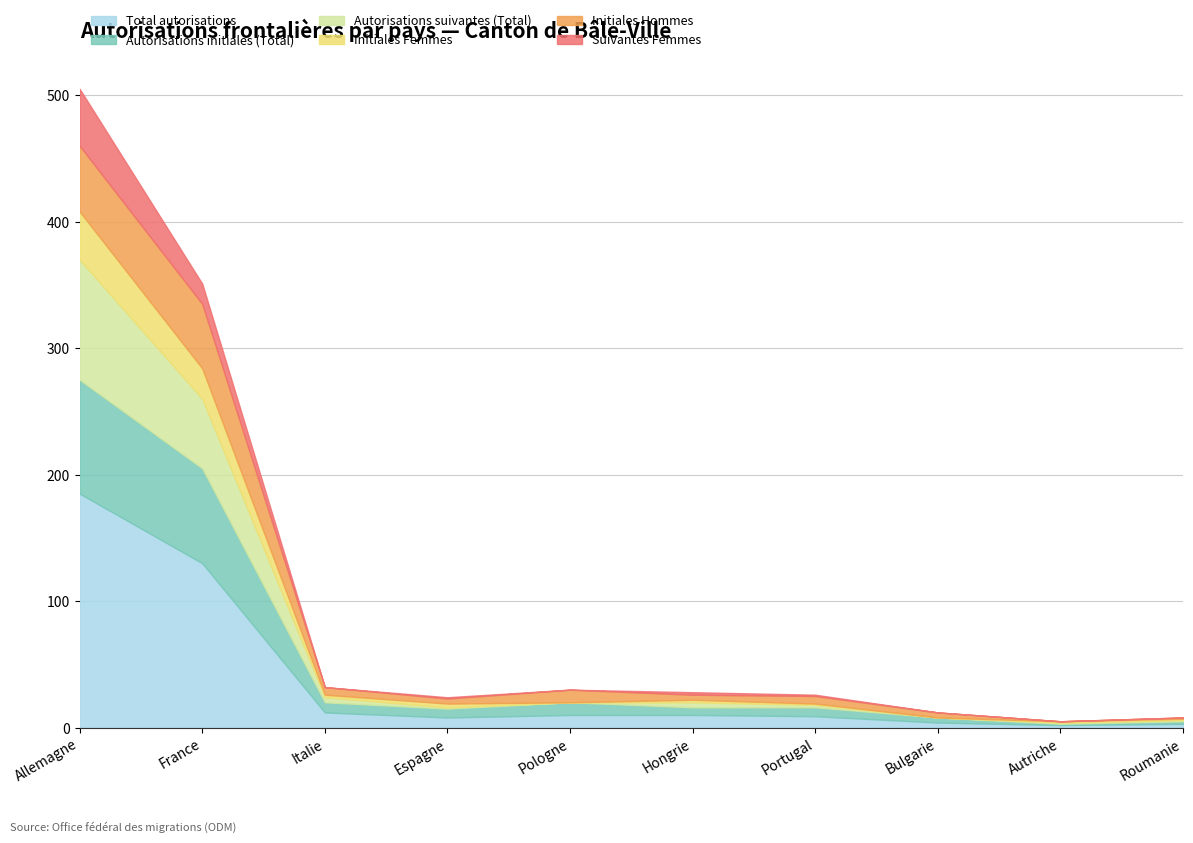

Does the chart display data point markers on the line(s)?

No